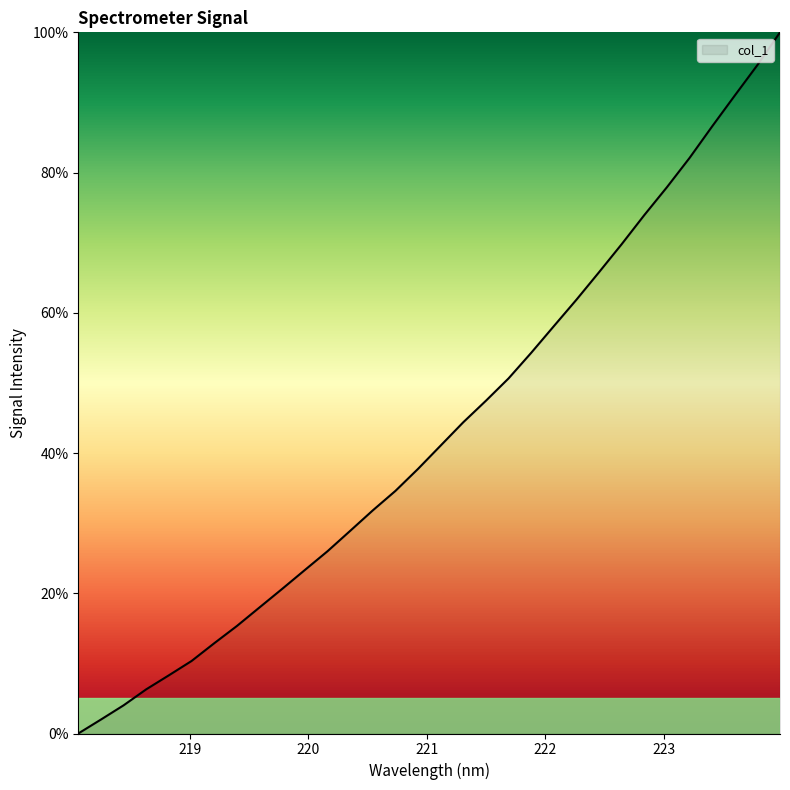

How many values exceed 41?

16